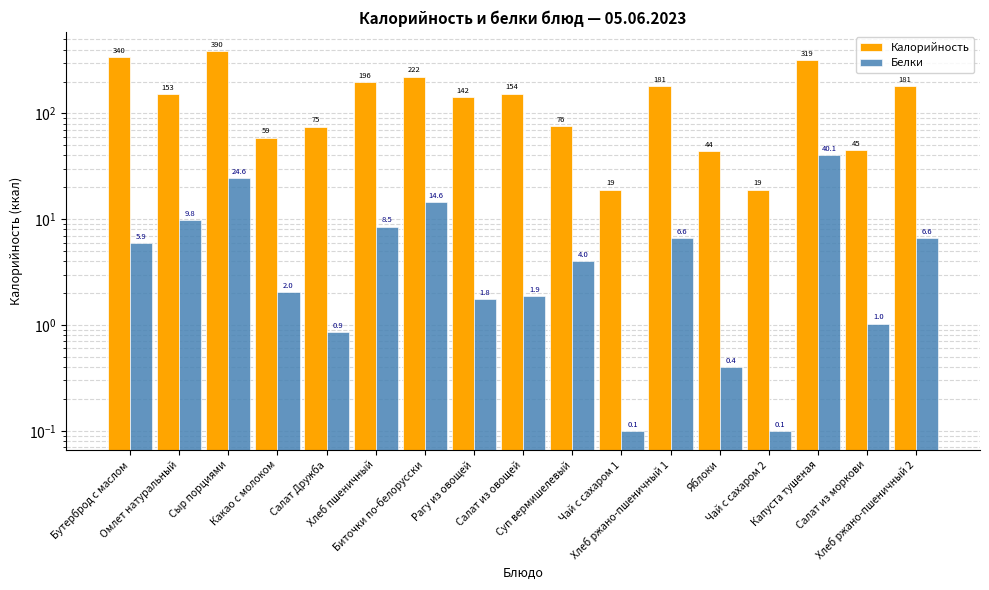

True or false: Калорийность has a value of 326.6 at Биточки по-белорусски.

False